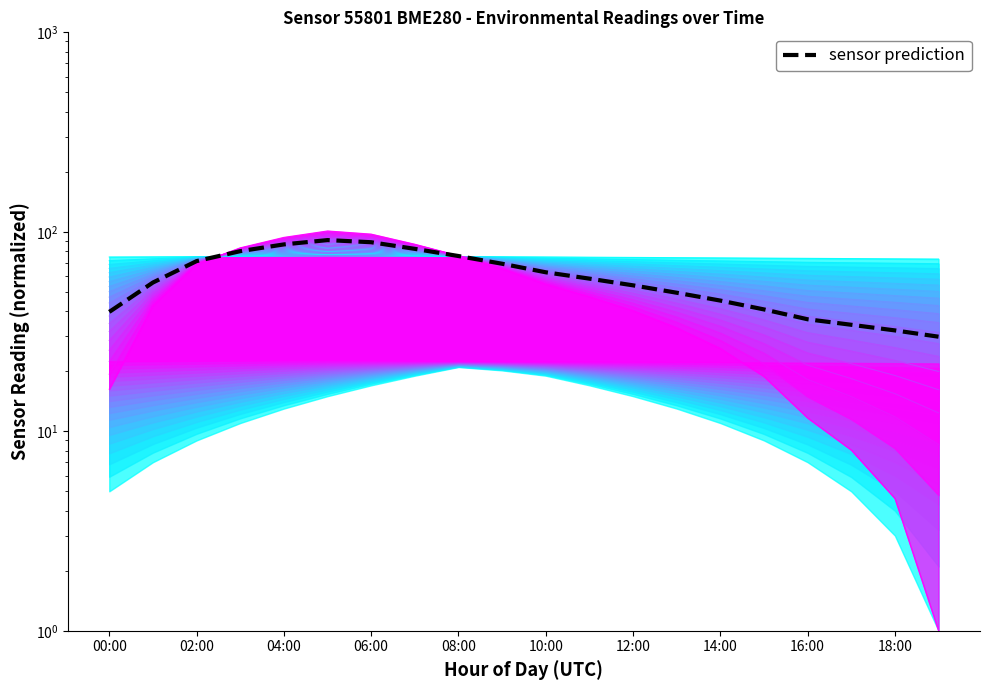

How many values are below 58?

10